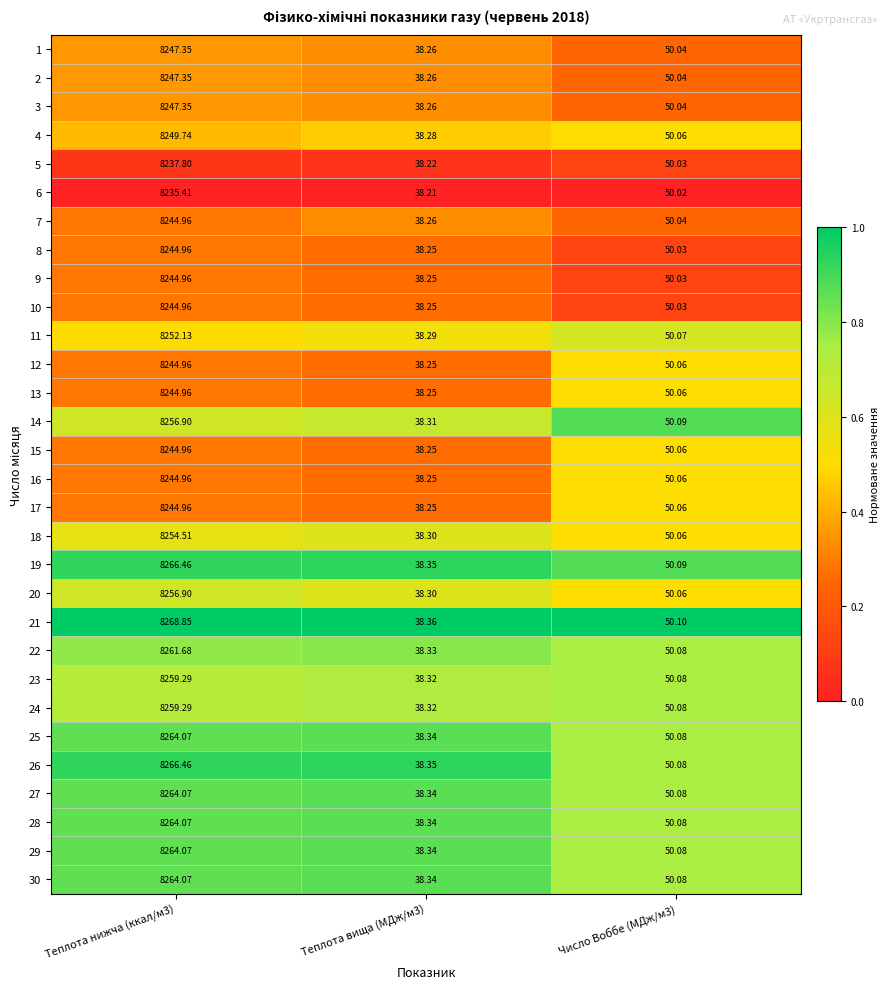

Is the value of 26 at Теплота вища (МДж/м3) greater than the value of 16 at Число Воббе (МДж/м3)?

No